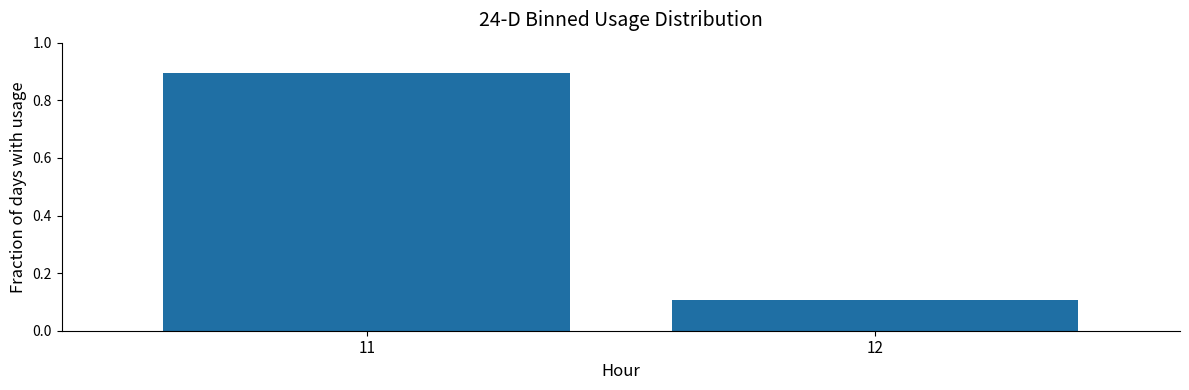

Reading right to left, what are all the values shown in this chart?

12=0.1	11=0.9